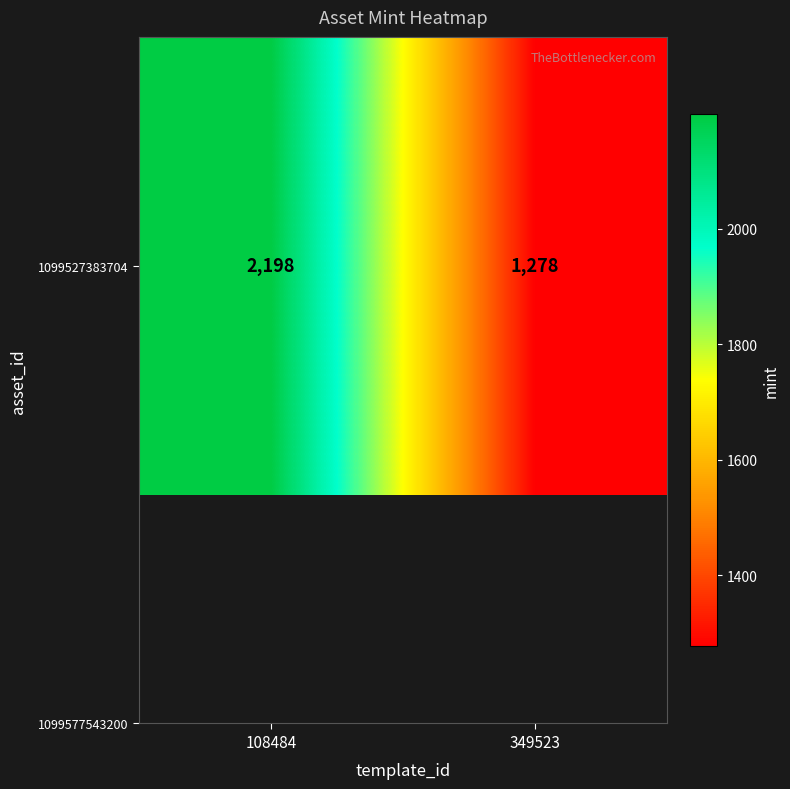

What is the greatest value displayed?

2198